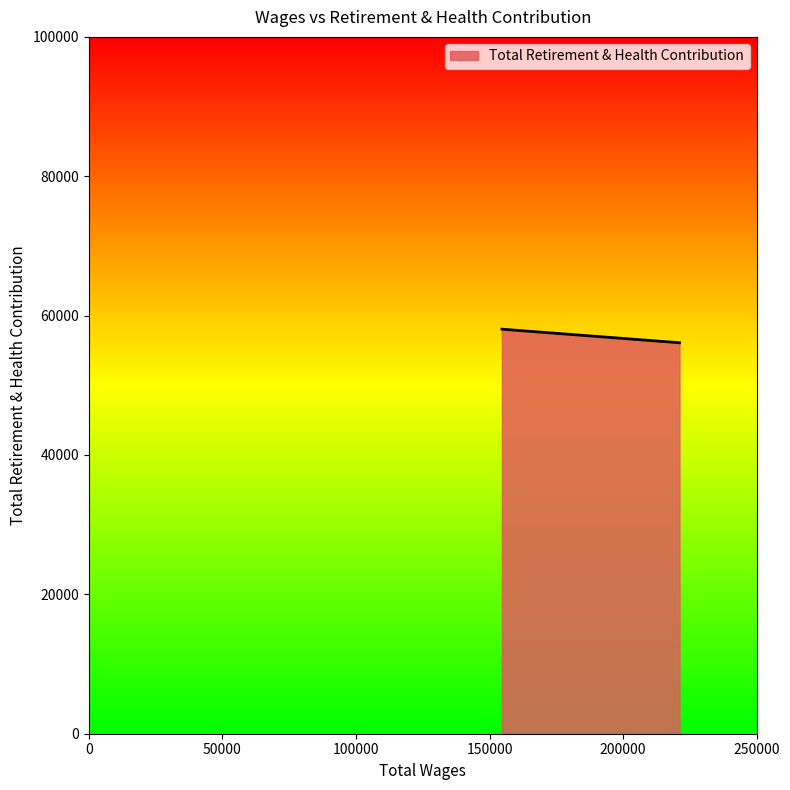

The chart shows a value of 56109 at 221075.0. True or false?

True